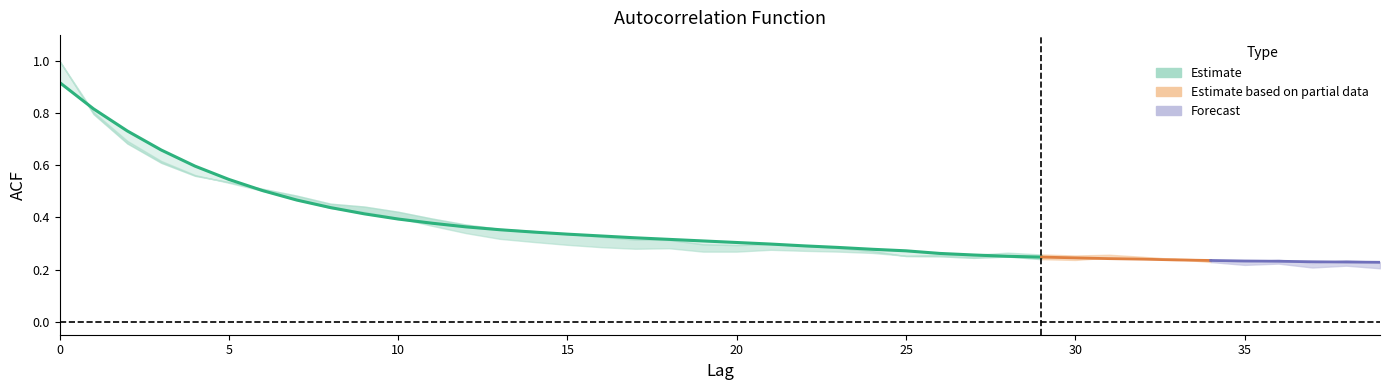

What is the sum of the acf_shown_smooth values at 27 and 31?

0.5